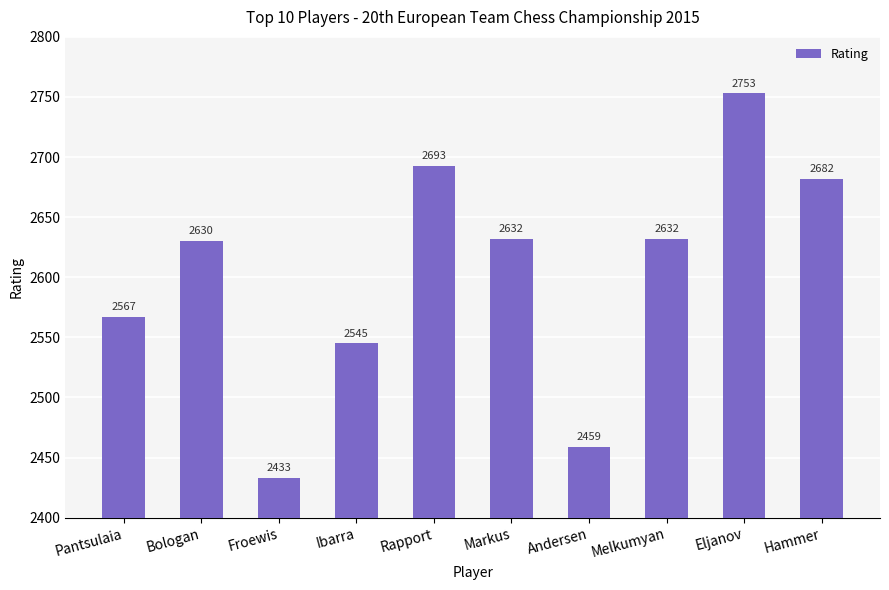

Approximately how many times larger is the value at Andersen compared to Rapport?

0.9